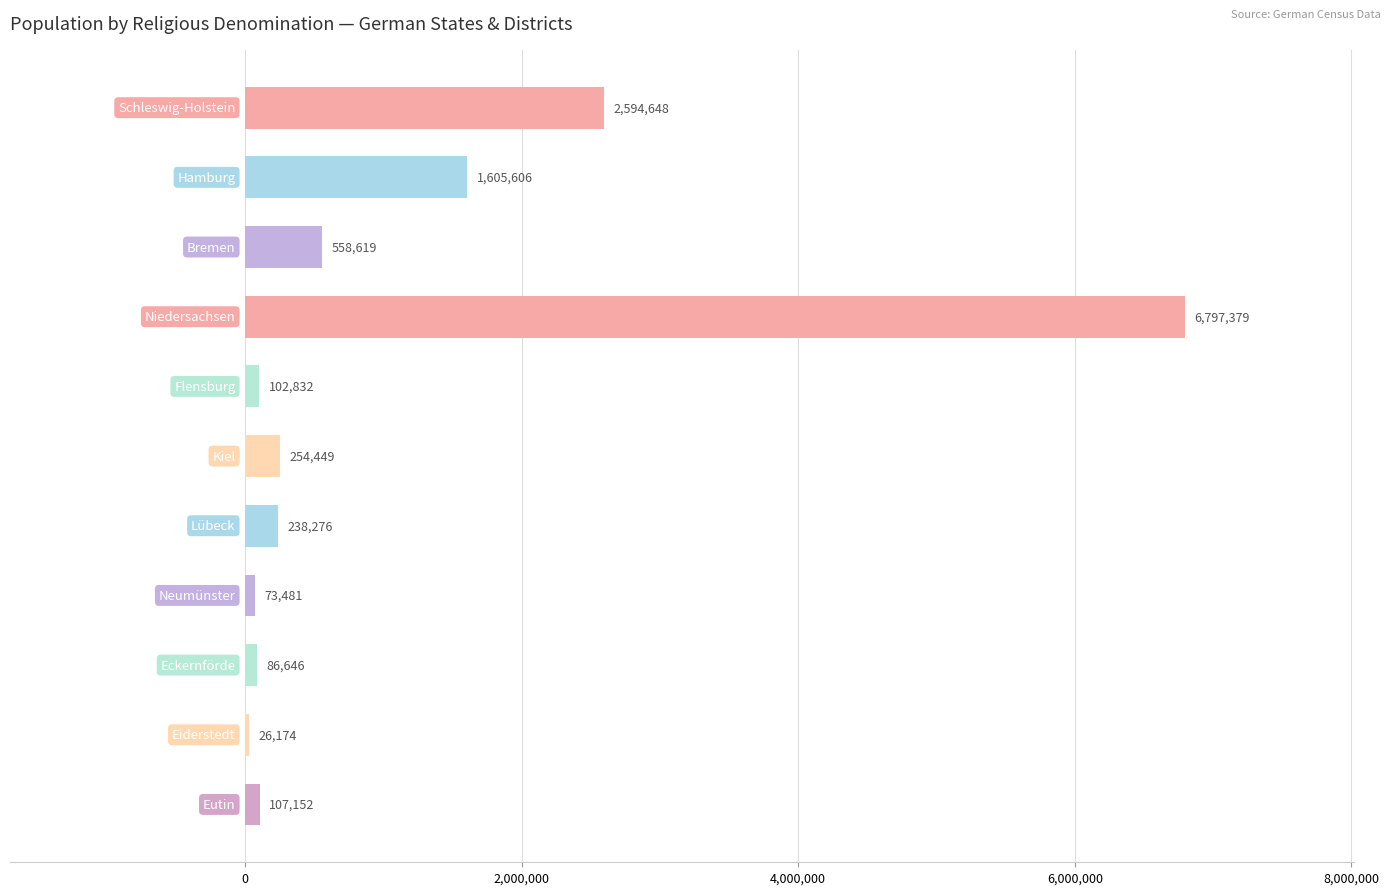

What is the maximum value shown in the chart?

6797379